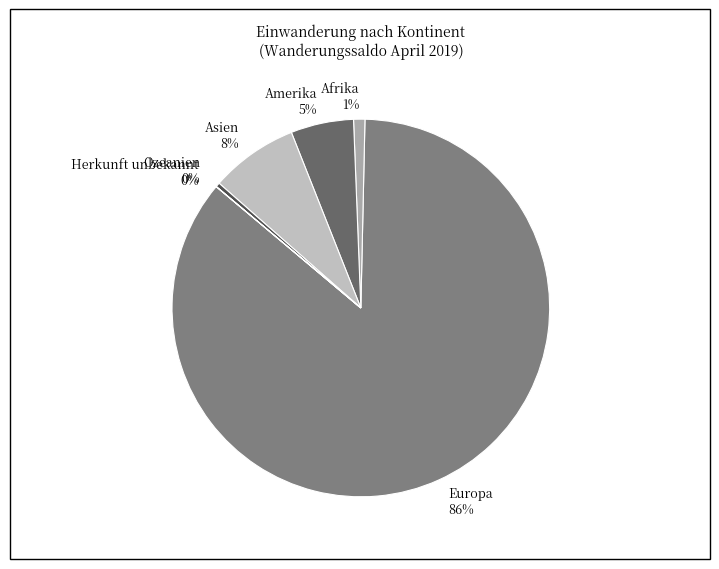

To the nearest percent, what is the average slice percentage?

17%